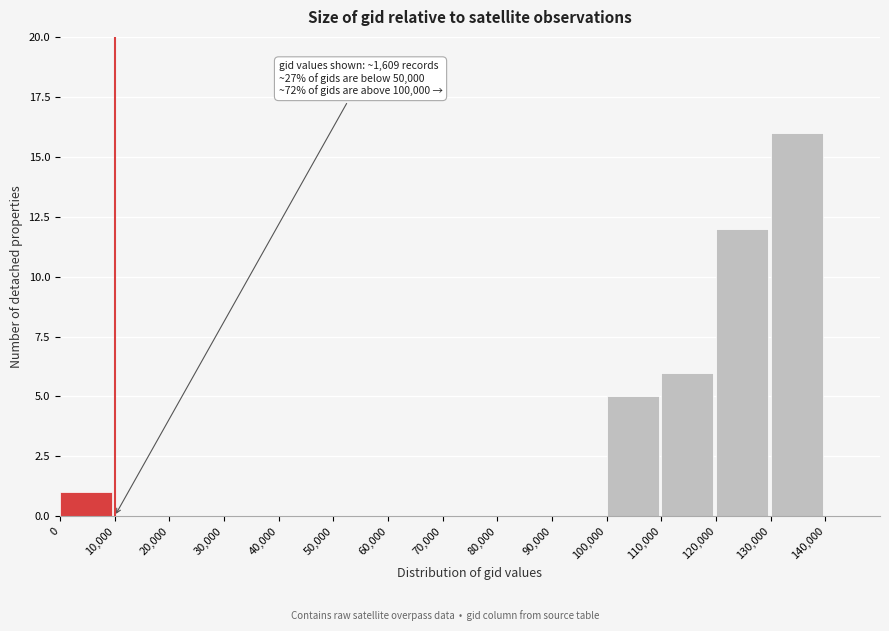

Over which range of the x-axis is the bar tallest?

130000 to 140000